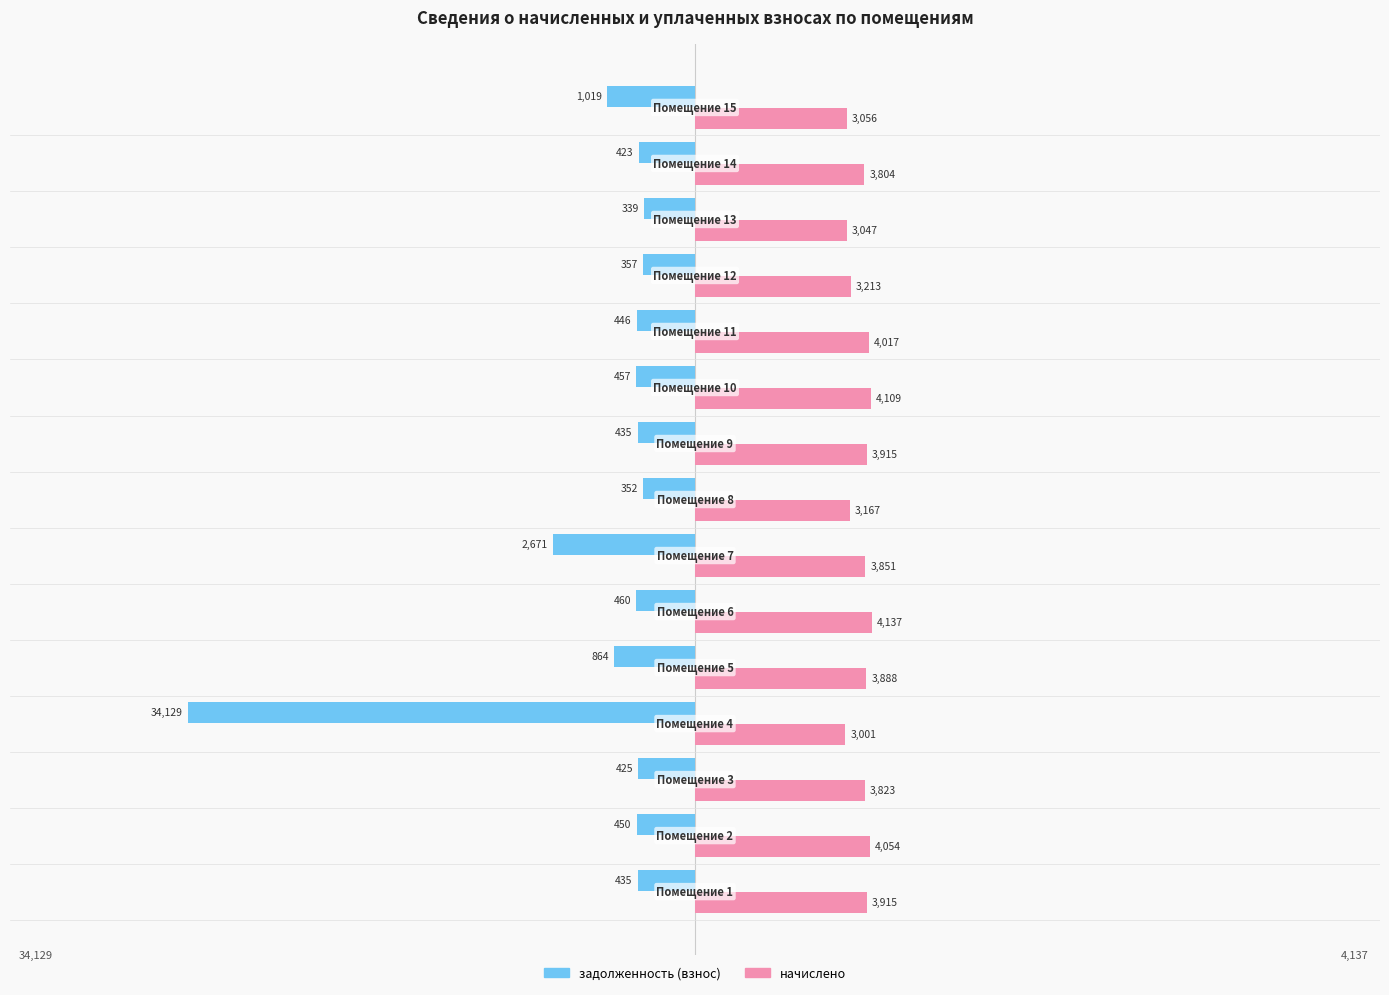

What are all the series names shown in the legend?

задолженность (взнос), начислено